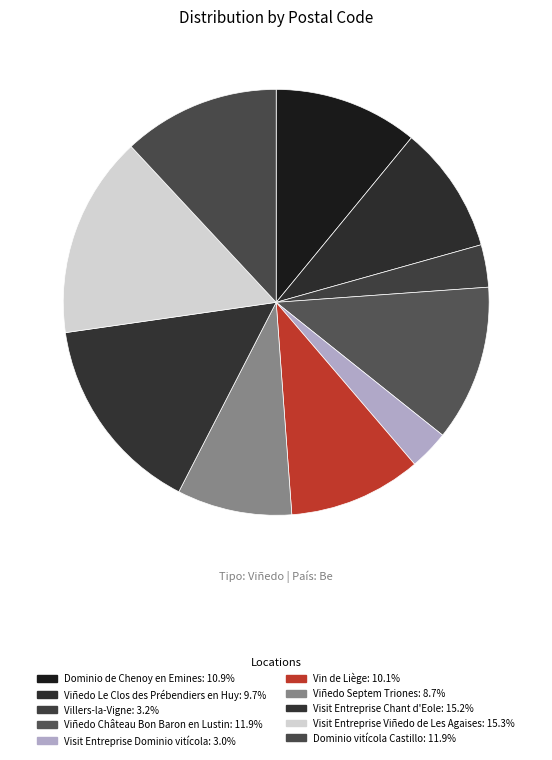

How many slices are in this pie chart?

10